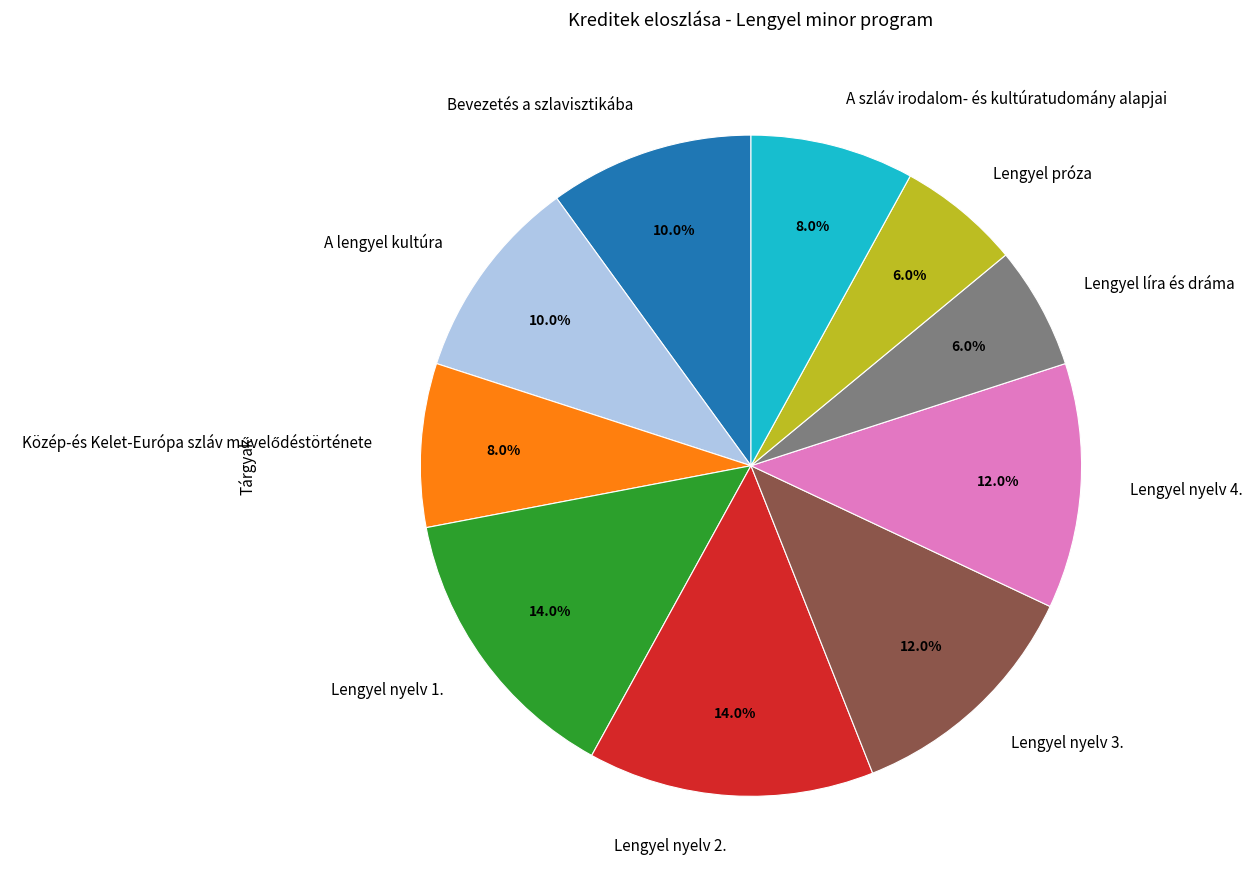

Is there any slice that represents more than half of the pie?

No